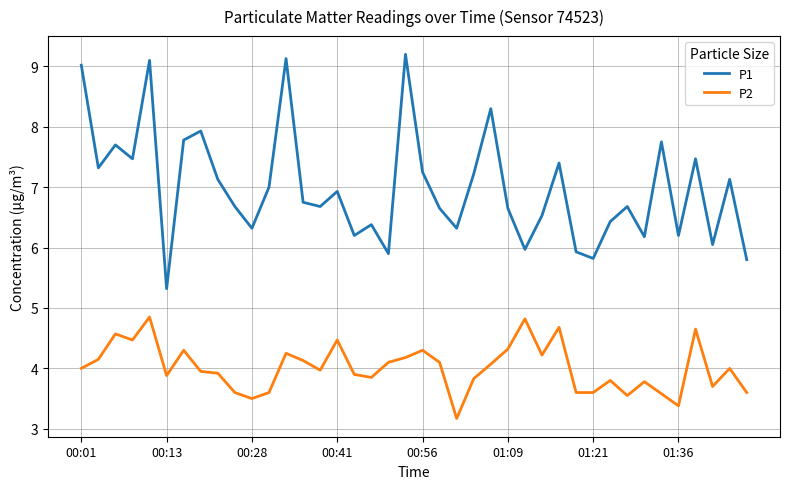

What is the difference between the maximum and minimum values in the P1 series?

3.9